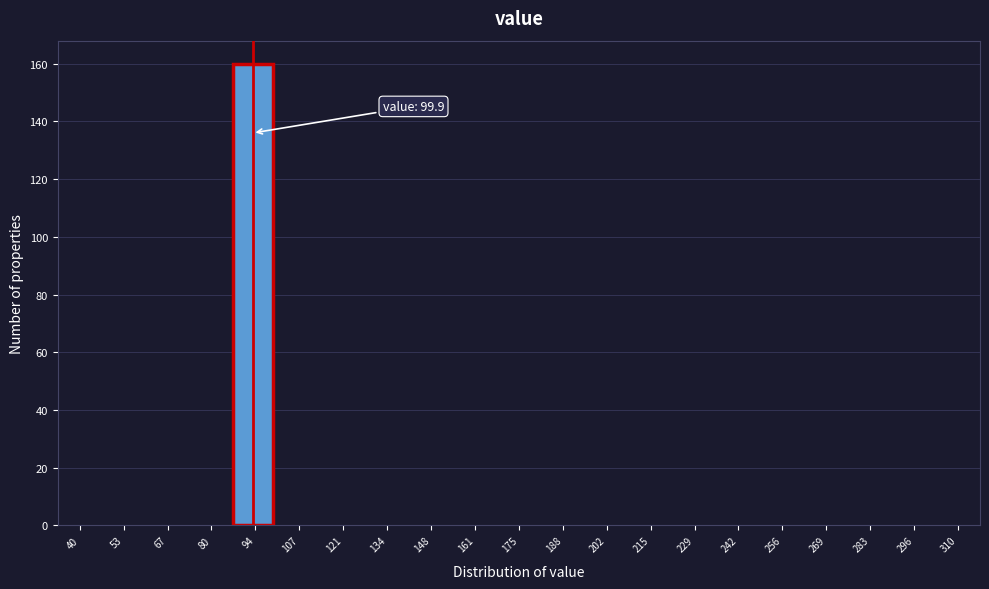

Reading left to right, list all the values displayed in this chart.

40=0	53=0	67=0	80=0	94=160	107=0	121=0	134=0	148=0	161=0	175=0	188=0	202=0	215=0	229=0	242=0	256=0	269=0	283=0	296=0	310=0